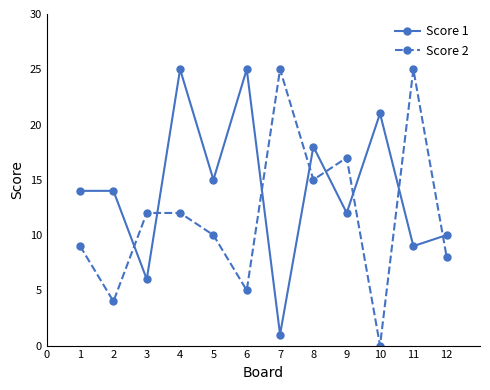

How many values in the Score 2 series are below 12?

6